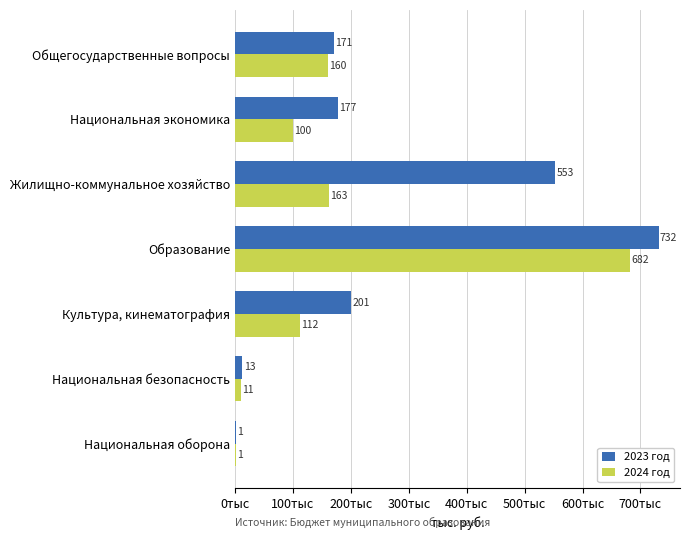

What are all the series names shown in the legend?

2023 год, 2024 год